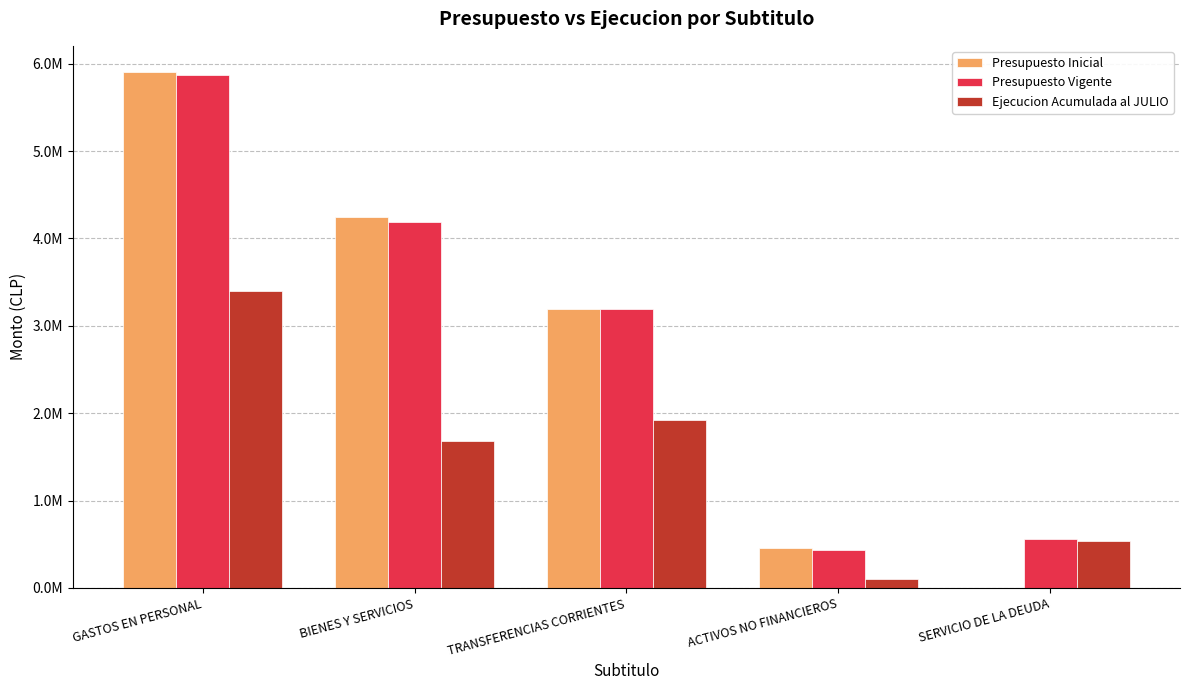

Are the bars grouped side by side (vs. stacked)?

Yes